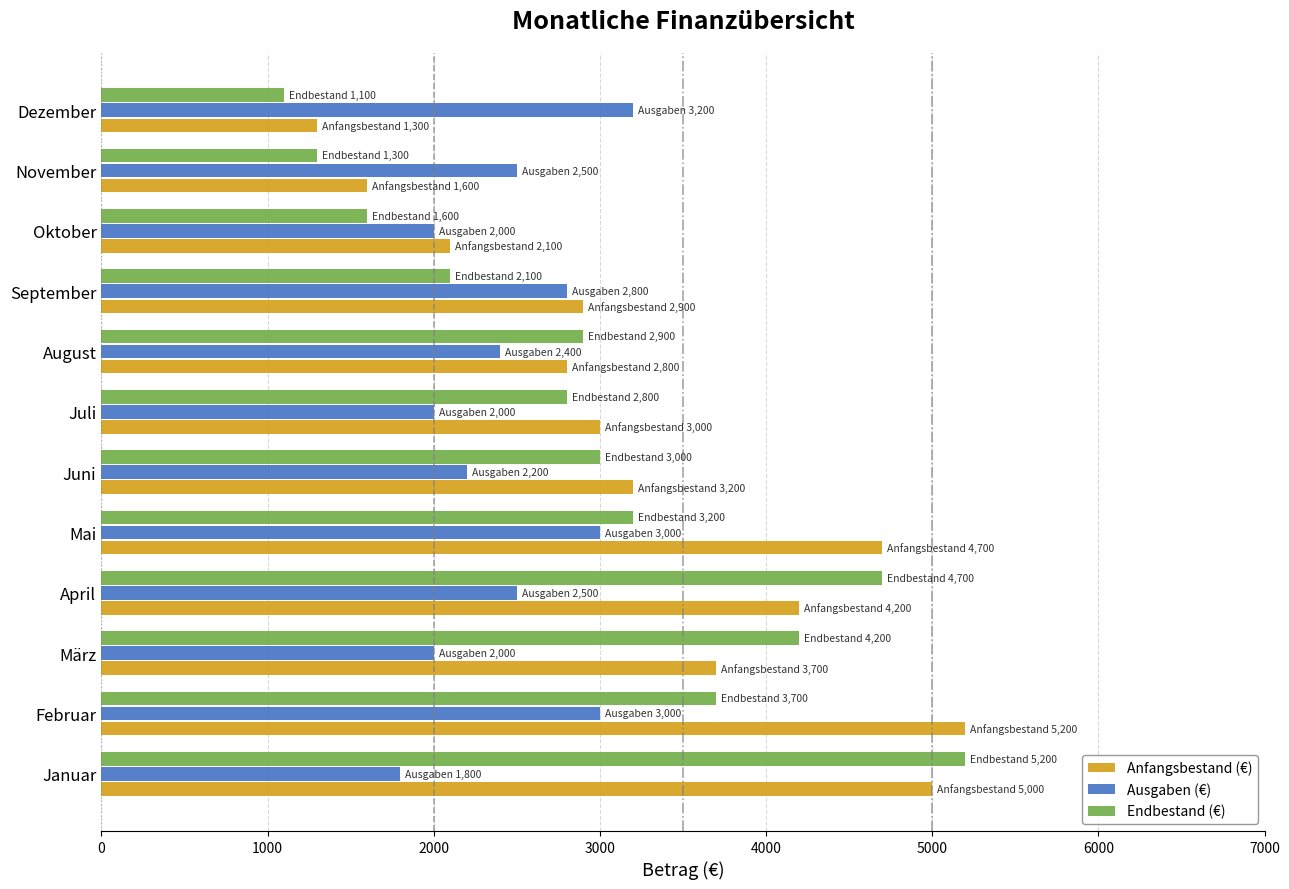

What is the average value of the Ausgaben (€) series?

2450